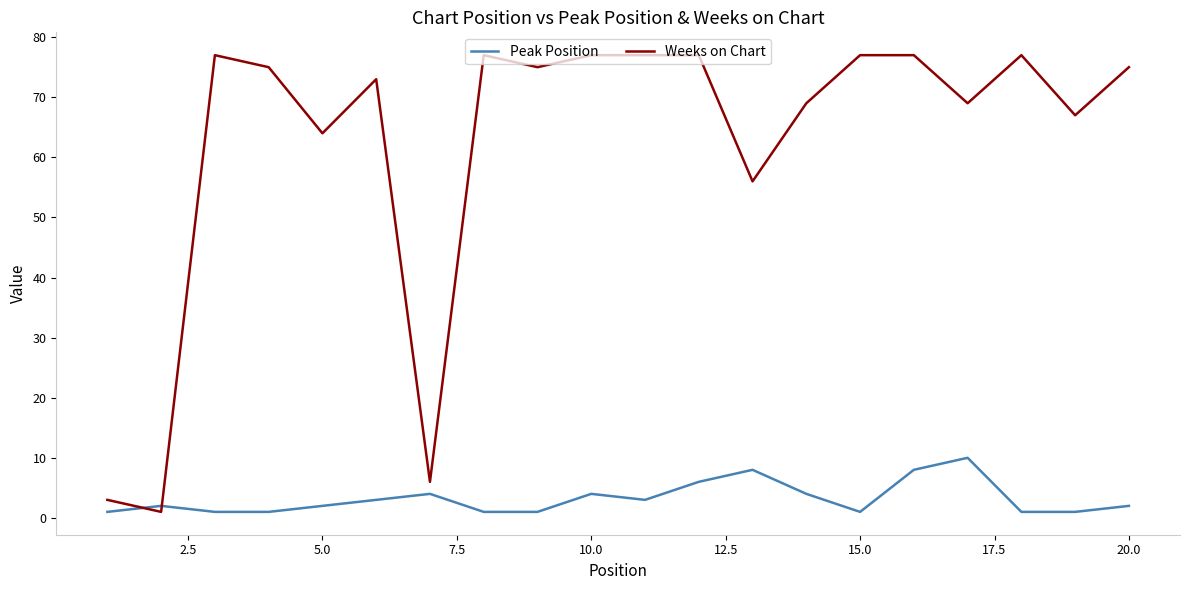

Which series ends up on top after the final intersection of Peak Position and Weeks on Chart?

Weeks on Chart